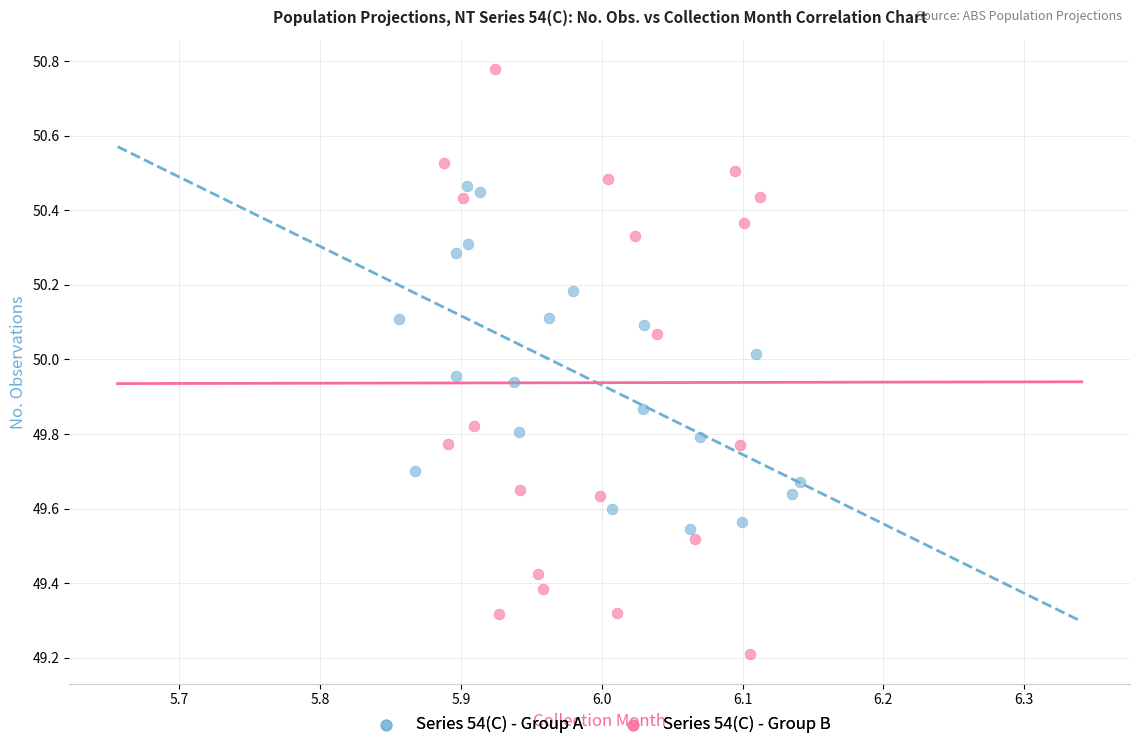

What are all the series names shown in the legend?

Series 54(C) - Group A, Series 54(C) - Group B